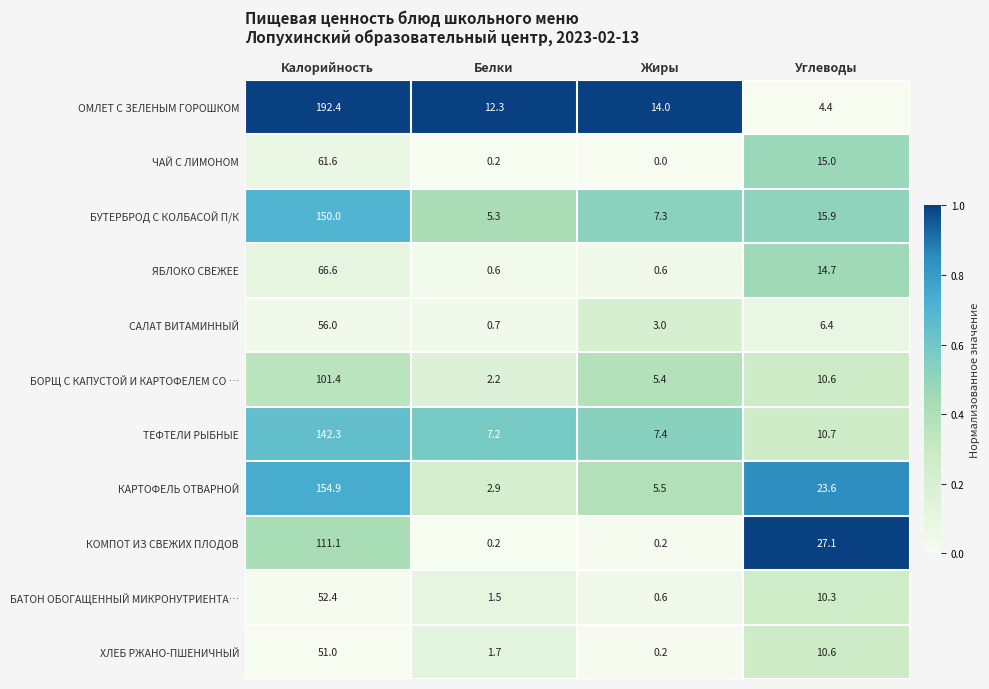

What value does the ТЕФТЕЛИ РЫБНЫЕ series have at Белки?

7.2